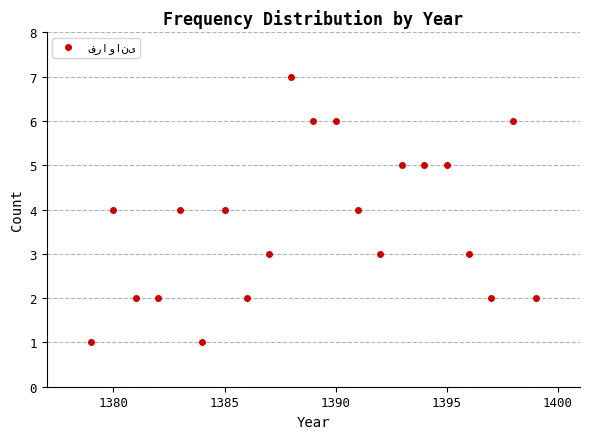

What is the range of Y values (max minus min)?

6